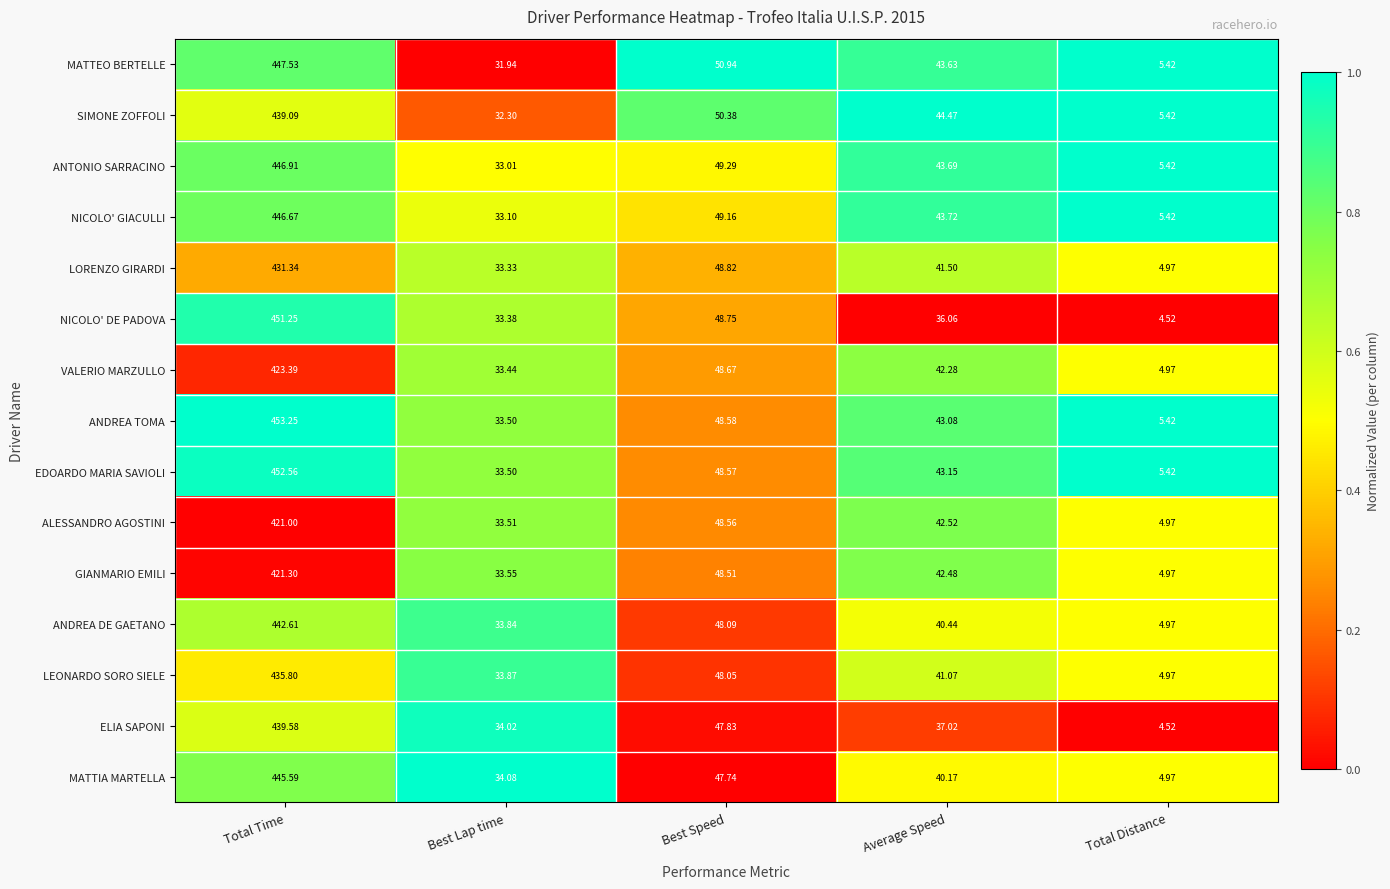

How many data points in NICOLO' DE PADOVA are above 36?

3